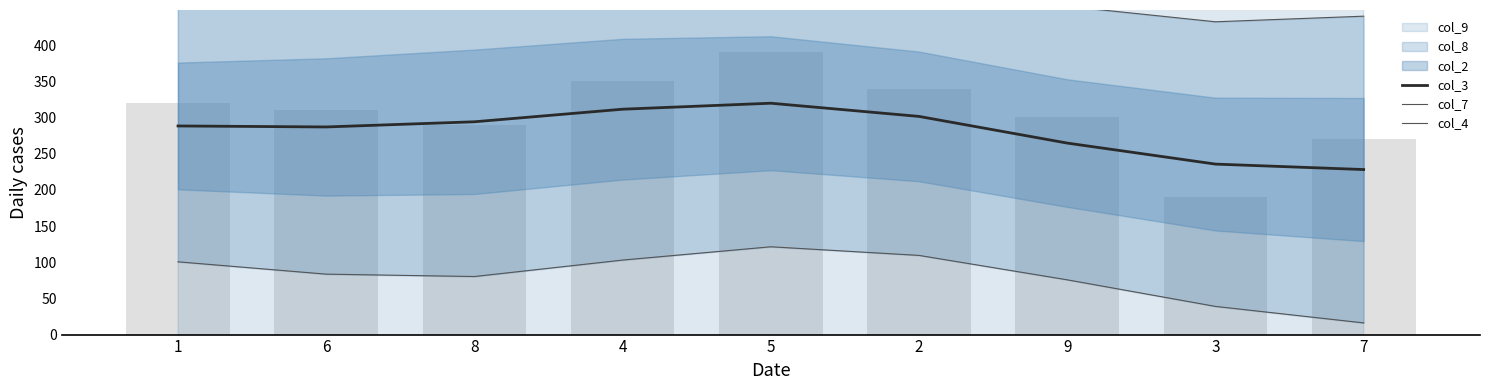

What is the value of the col_7 bar at the 5th from the left?

518.1